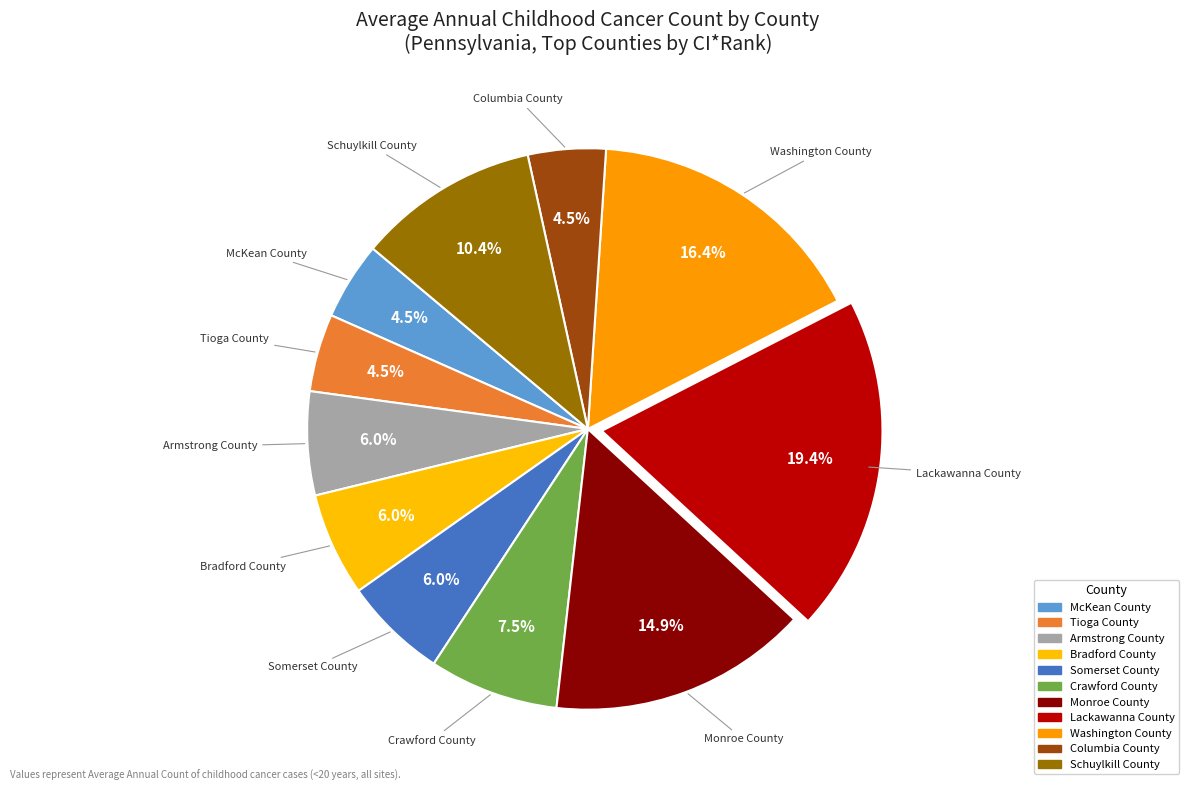

What is the ratio of the value at Monroe County to the value at McKean County?

3.3